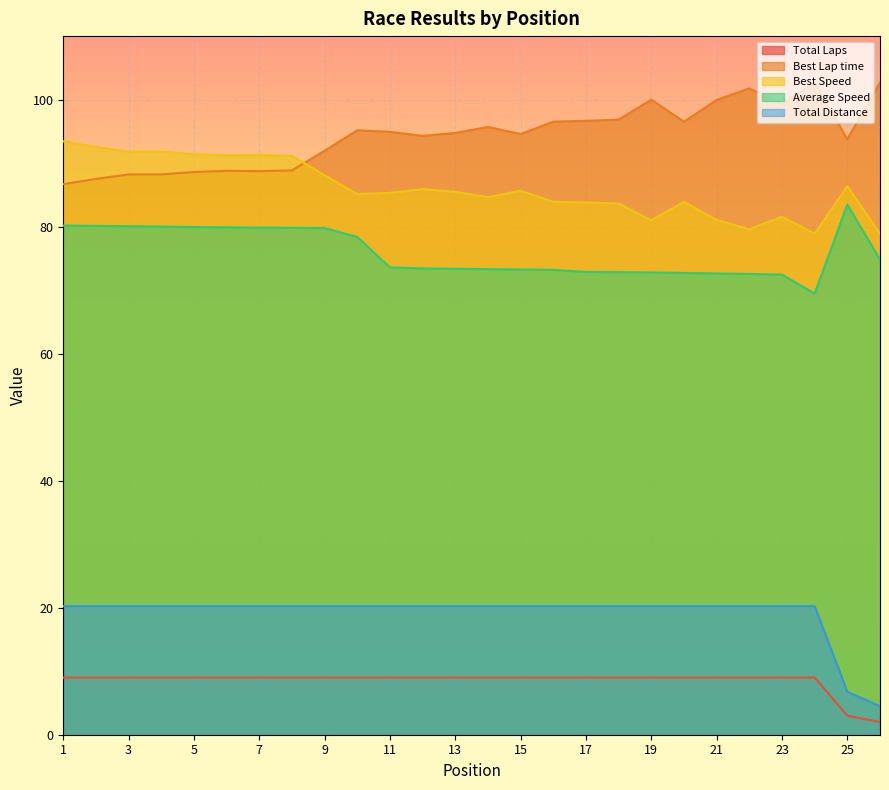

How many lines are shown in the chart?

5